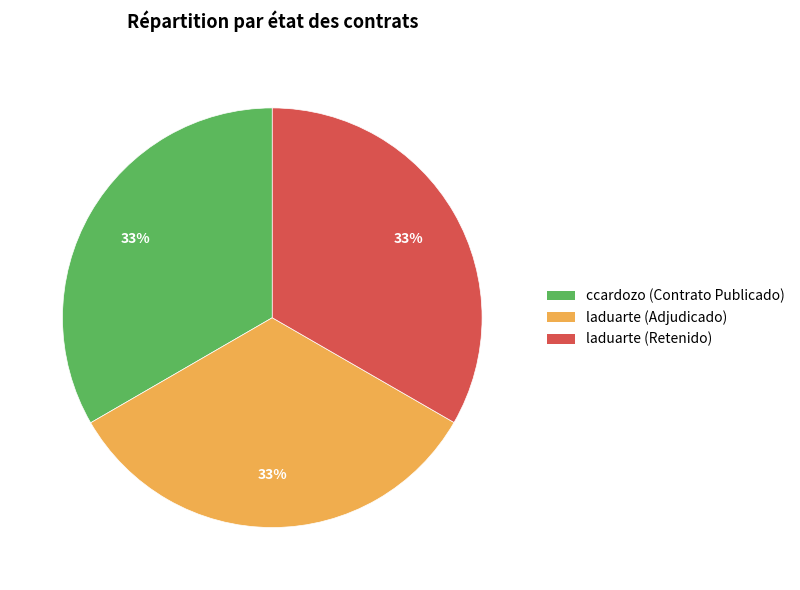

Count the number of slices in the pie.

3